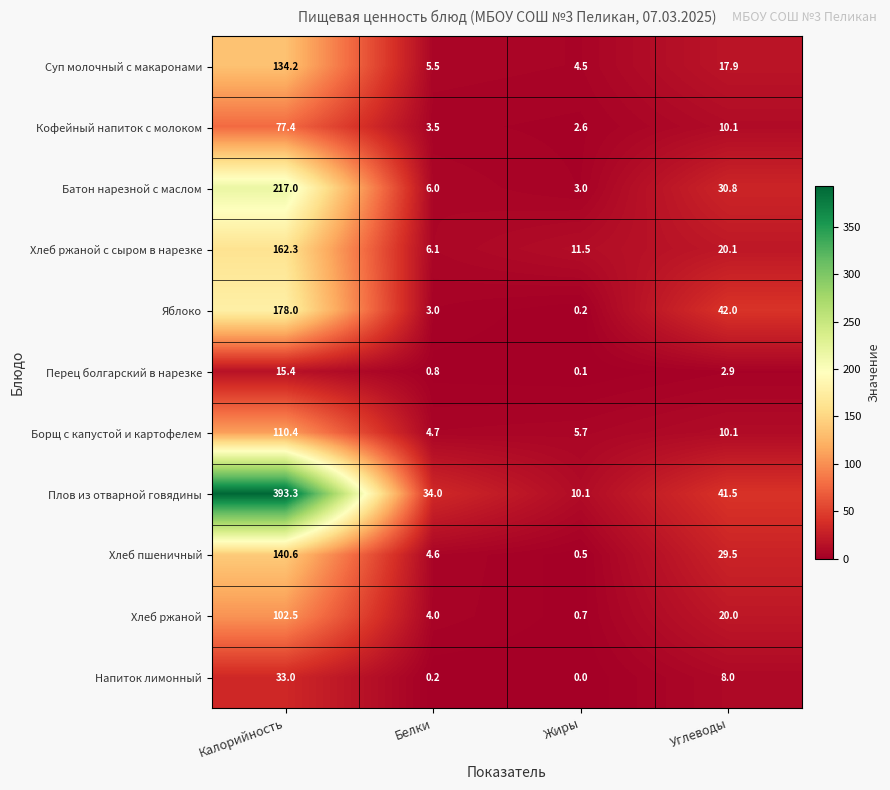

Which series has the largest total across all categories?

Плов из отварной говядины